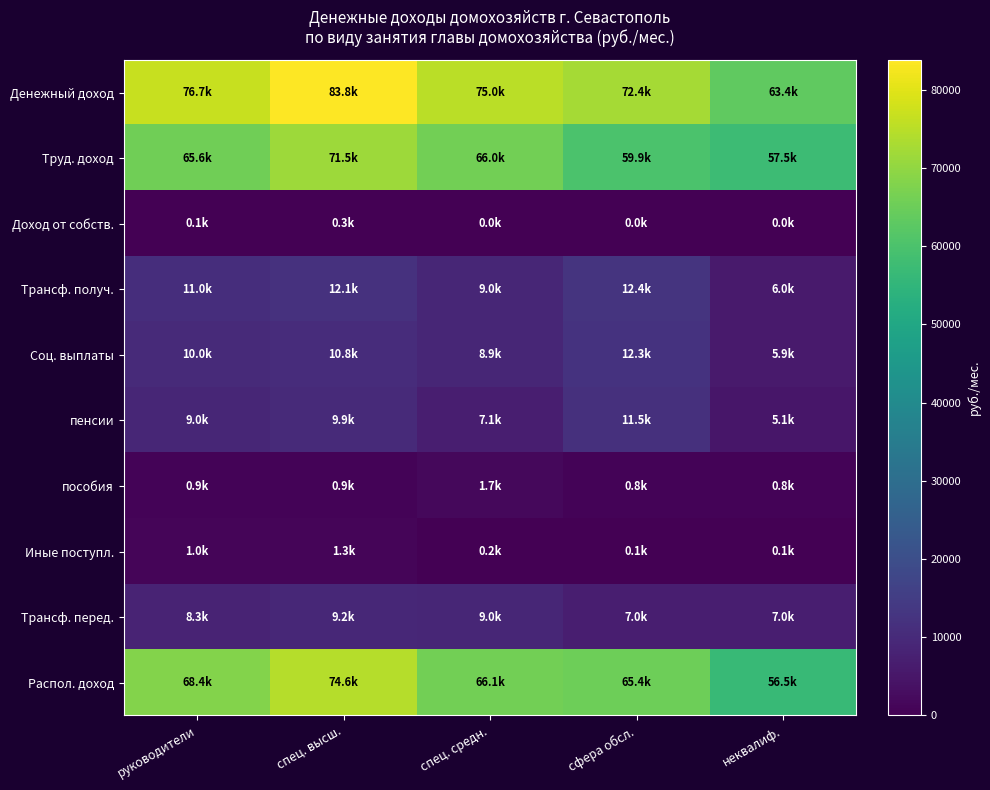

At сфера обсл., list the series in order from smallest to largest.

Доход от собств., Иные поступл., пособия, Трансф. перед., пенсии, Соц. выплаты, Трансф. получ., Труд. доход, Распол. доход, Денежный доход